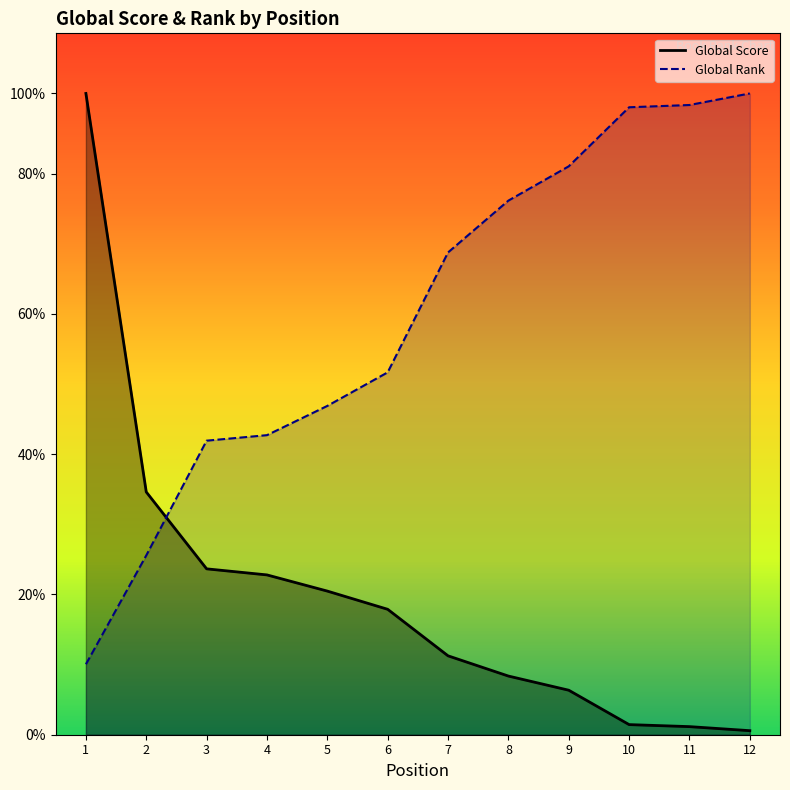

At which label is Global Rank (scaled) closest to 177?

6